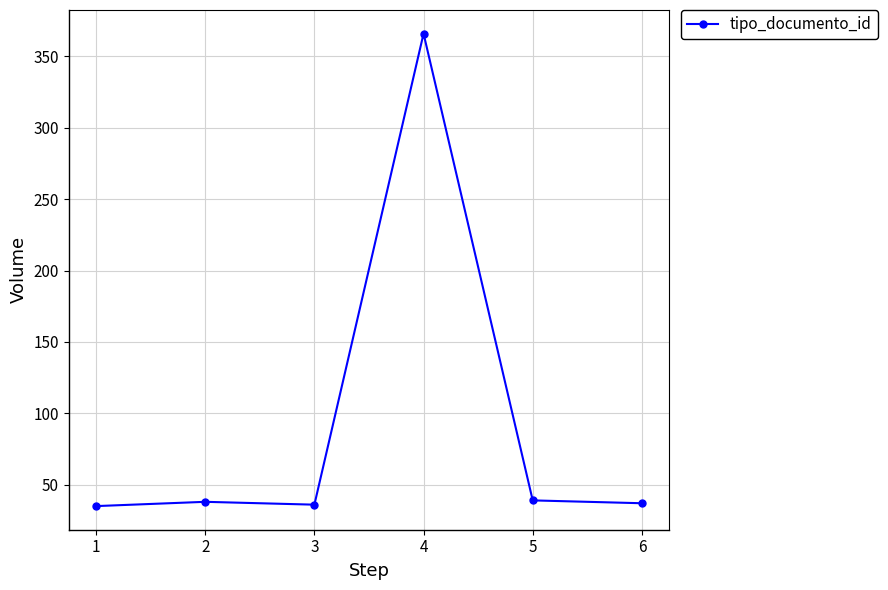

What is the value of the 2nd point from the left?

38